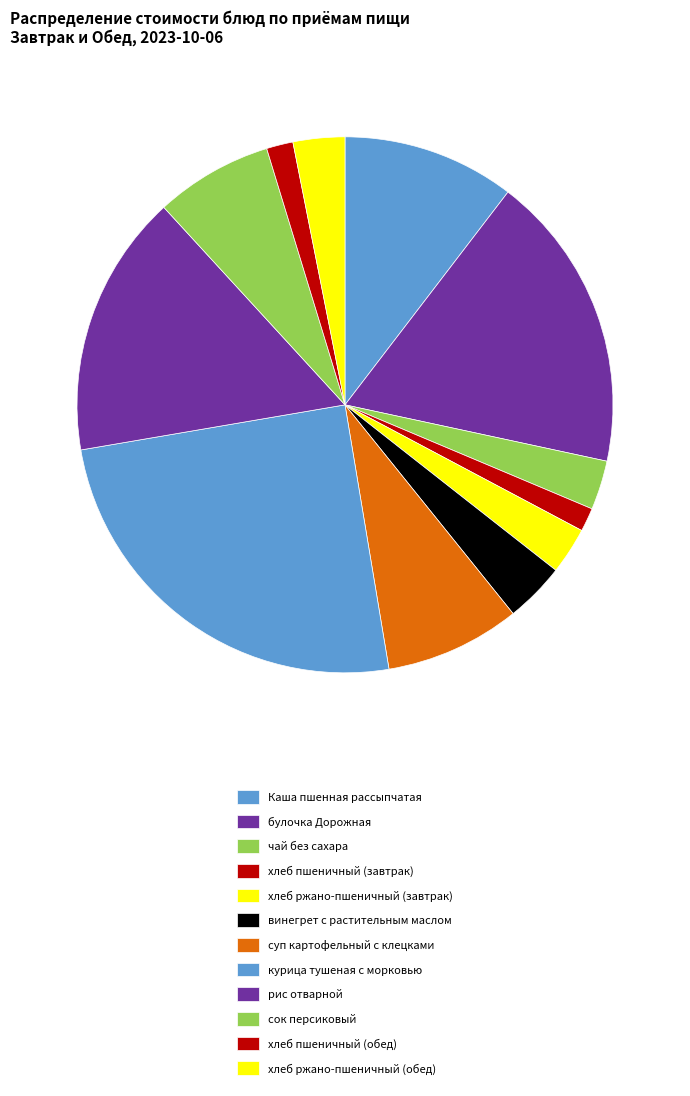

Rank the categories by value from lowest to highest.

хлеб пшеничный (завтрак), хлеб пшеничный (обед), хлеб ржано-пшеничный (завтрак), чай без сахара, хлеб ржано-пшеничный (обед), винегрет с растительным маслом, сок персиковый, суп картофельный с клецками, Каша пшенная рассыпчатая, рис отварной, булочка Дорожная, курица тушеная с морковью